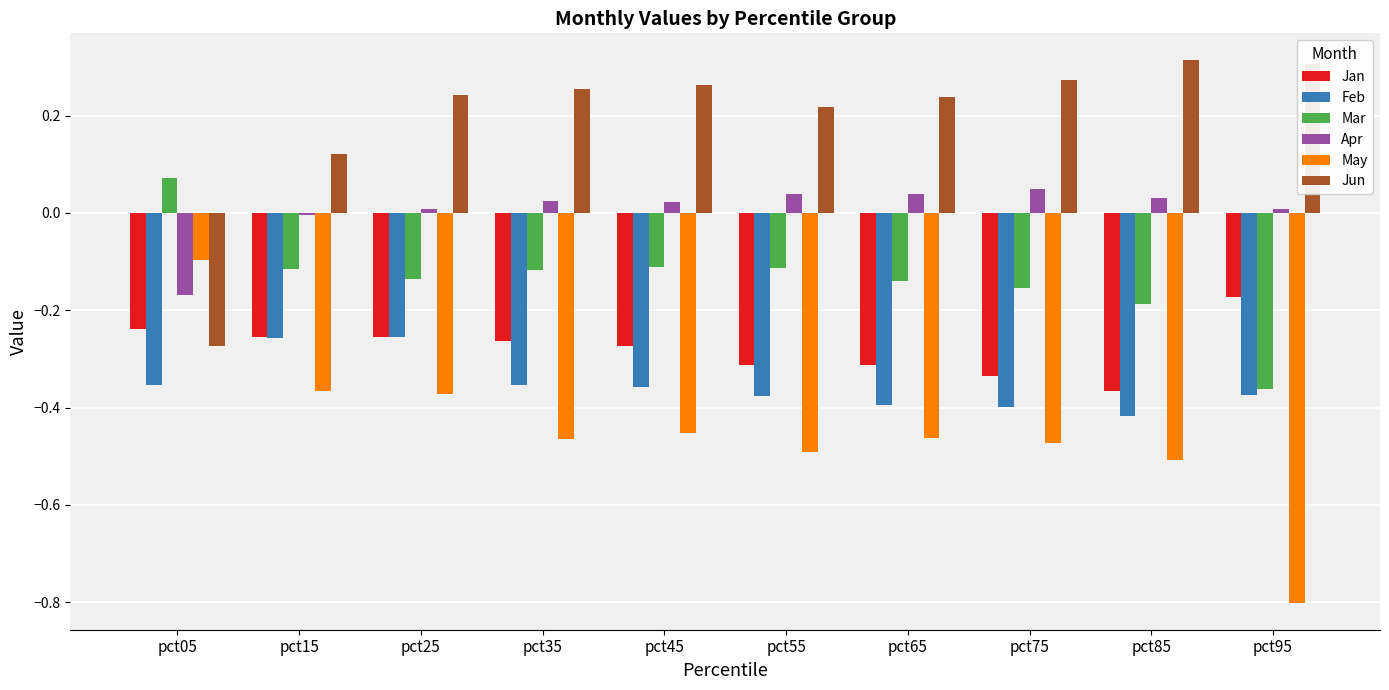

True or false: Mar has a value of -0.1 at pct45.

True